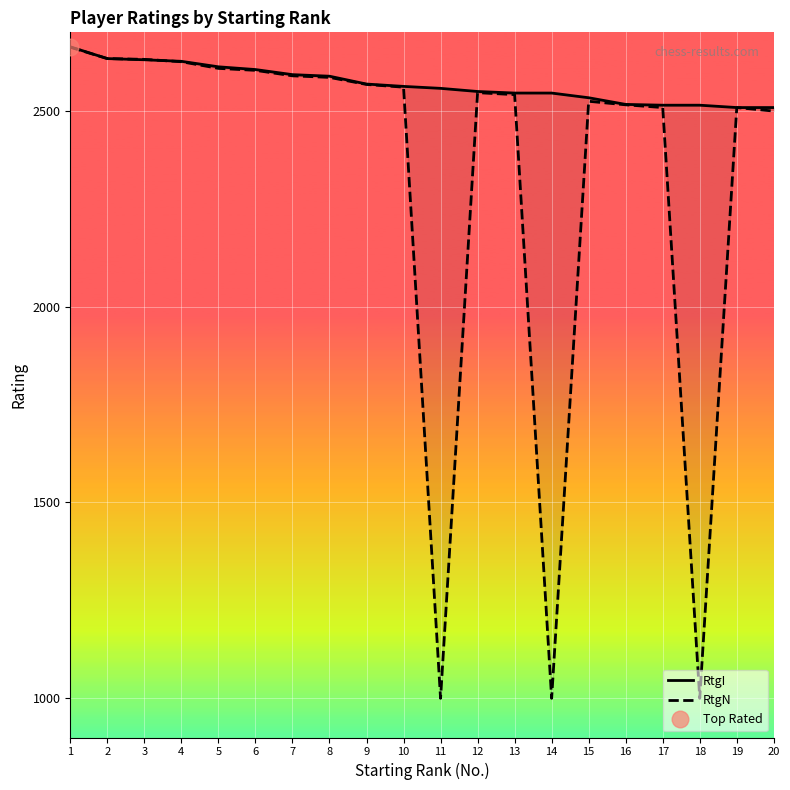

Reading left to right, transcribe all the data shown in this chart.

RtgI: 2663	2633	2630	2626	2612	2605	2592	2588	2568	2562	2557	2549	2545	2545	2533	2516	2514	2514	2508	2508
RtgN: 2662	2633	2631	2625	2608	2603	2589	2585	2567	2560	1000	2546	2541	1000	2524	2515	2508	1000	2508	2499